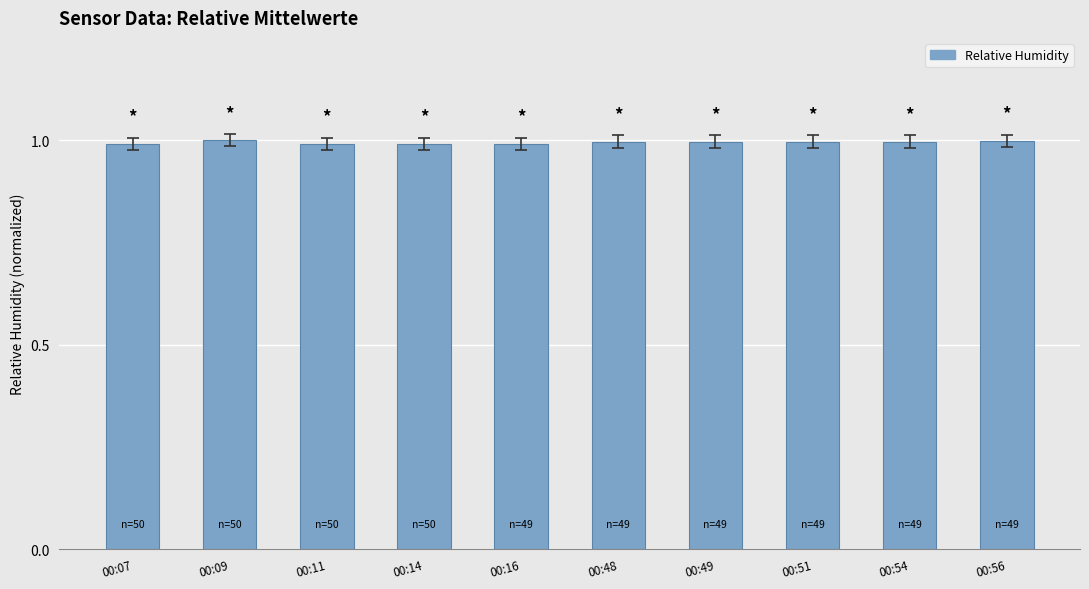

What is the average value?

1.0